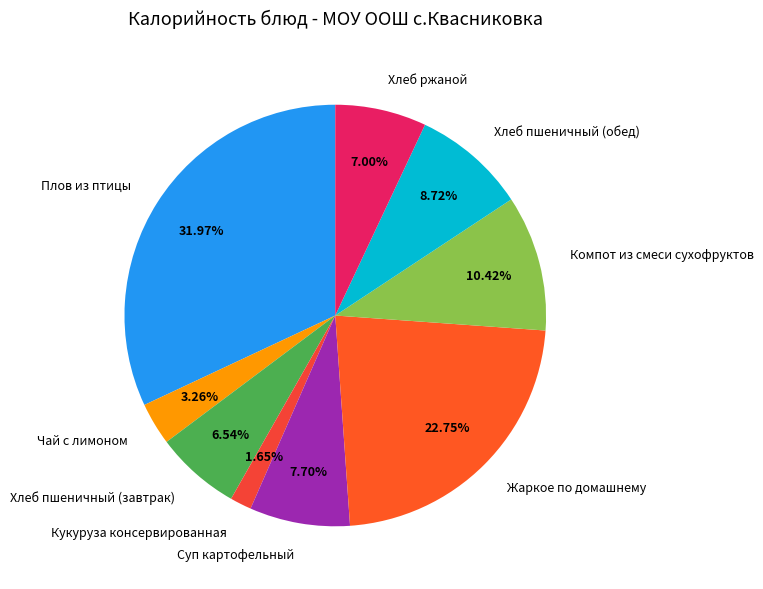

Which category has the biggest portion of the pie?

Плов из птицы